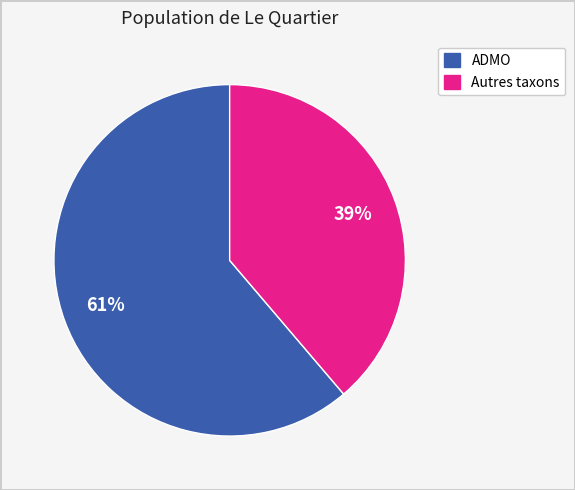

To the nearest percent, what is the difference between the largest and smallest slice percentages?

22%